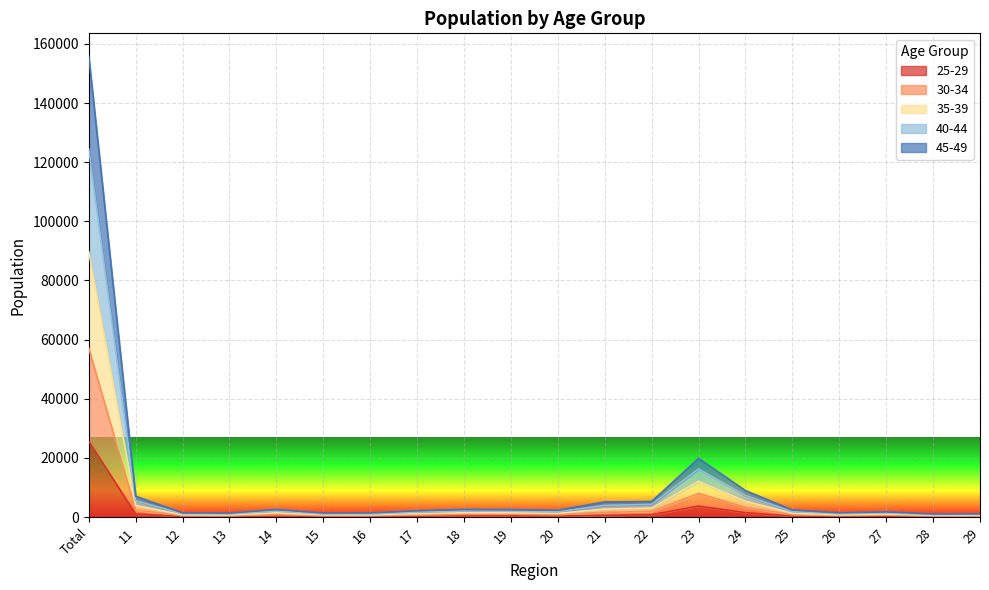

What is the difference between the second highest and second lowest values in the 45-49 series?

7620